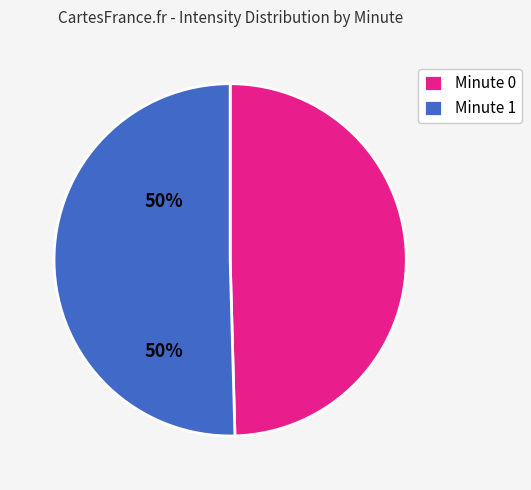

The Minute 1 slice represents 64% of the pie. True or false?

False